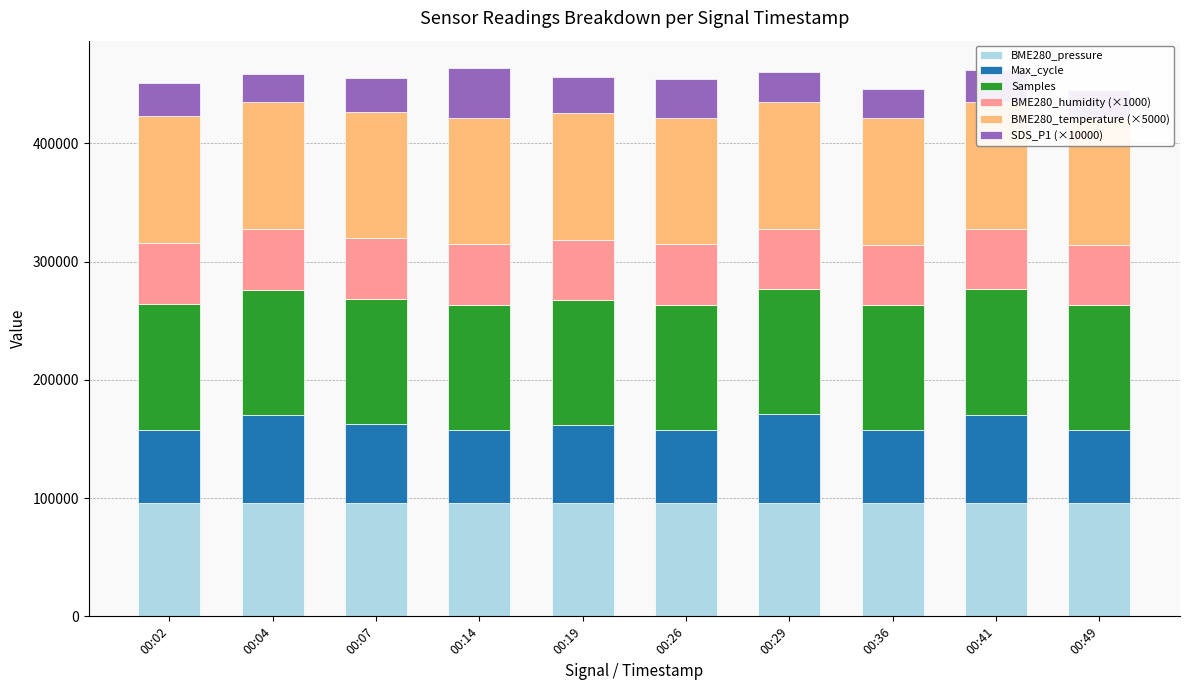

Rank the series by their maximum value, from lowest to highest.

SDS_P1 (×10000), BME280_humidity (×1000), Max_cycle, BME280_pressure, Samples, BME280_temperature (×5000)